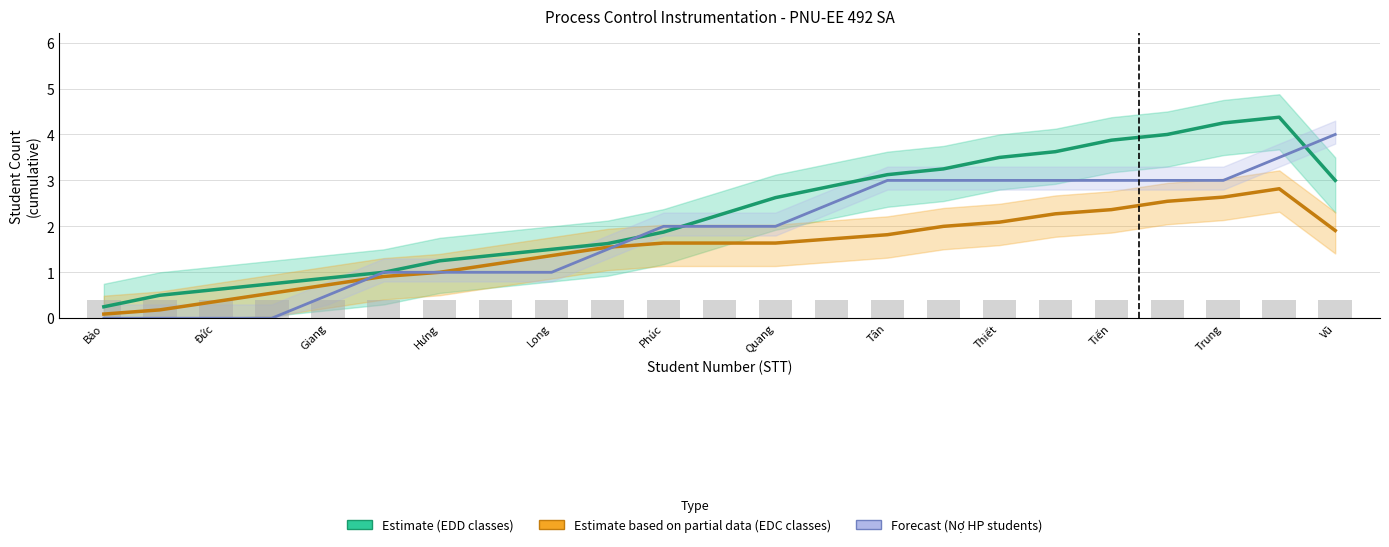

Is it true that Estimate based on partial data (K27/K26-EDC) equals 0.1 at Bảo?

True